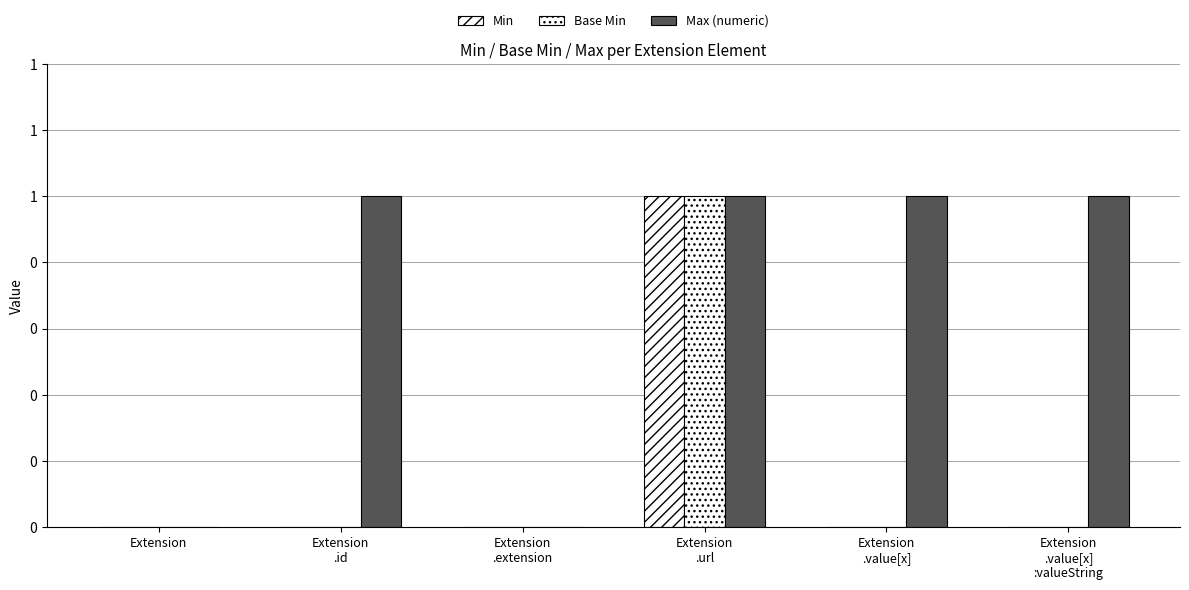

At how many categories does at least one series exceed 0?

4